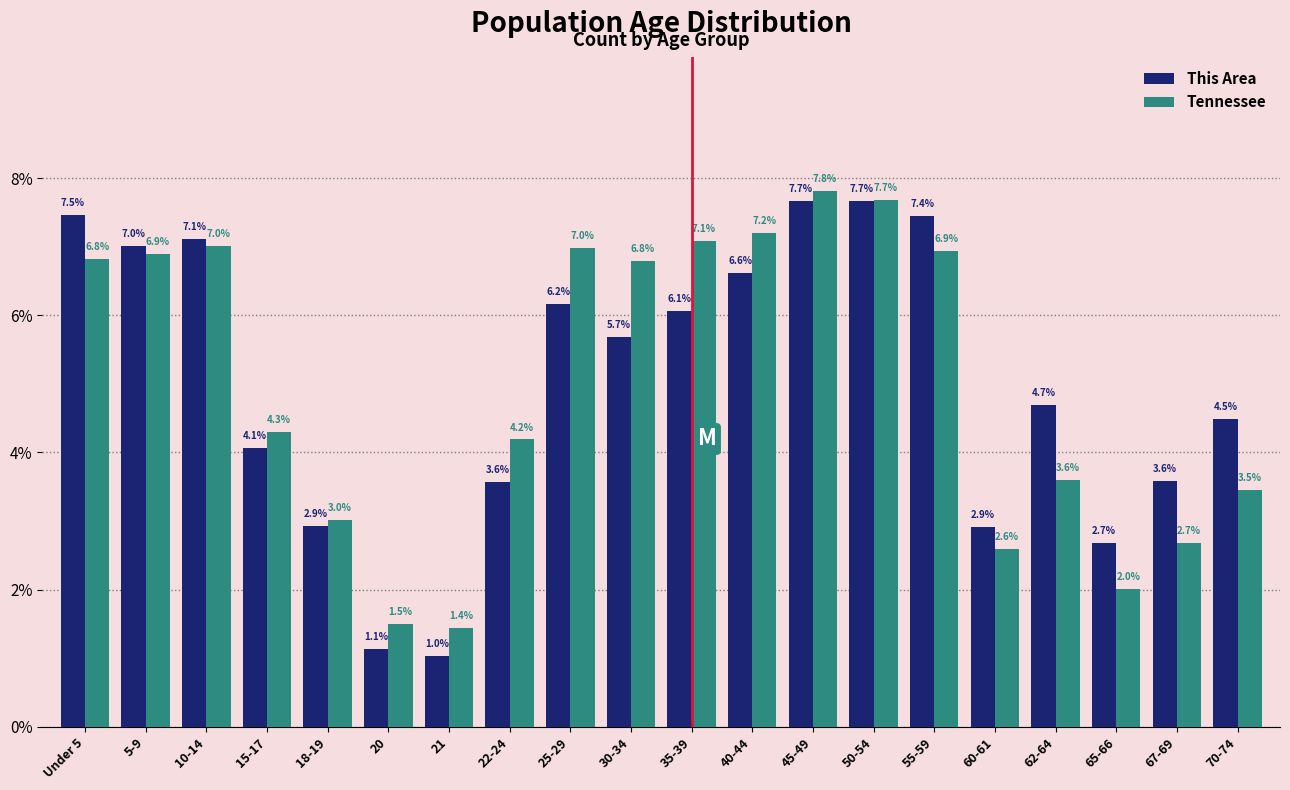

Reading left to right, what are all the values shown in this chart?

This Area: 7.5	7.0	7.1	4.1	2.9	1.1	1.0	3.6	6.2	5.7	6.1	6.6	7.7	7.7	7.4	2.9	4.7	2.7	3.6	4.5
Tennessee: 6.8	6.9	7.0	4.3	3.0	1.5	1.4	4.2	7.0	6.8	7.1	7.2	7.8	7.7	6.9	2.6	3.6	2.0	2.7	3.5